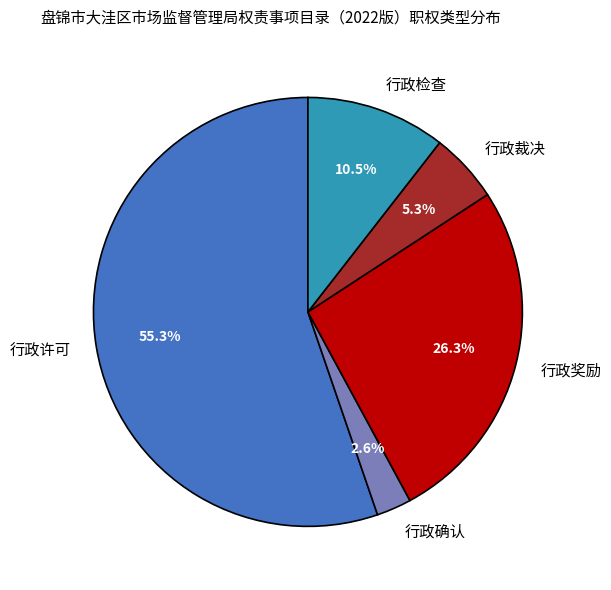

What is the ratio of the value at 行政检查 to the value at 行政裁决?

2.0